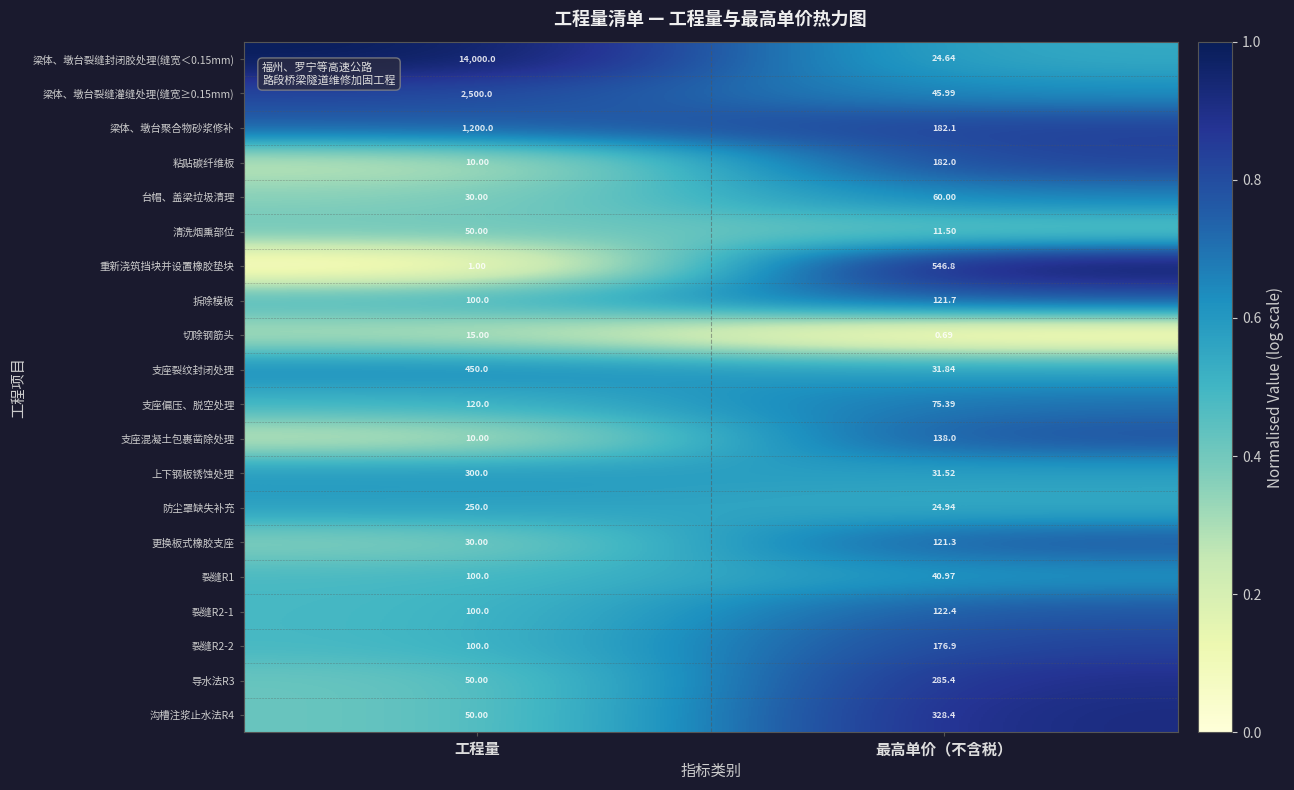

At which label is 沟槽注浆止水法R4 closest to 189?

工程量